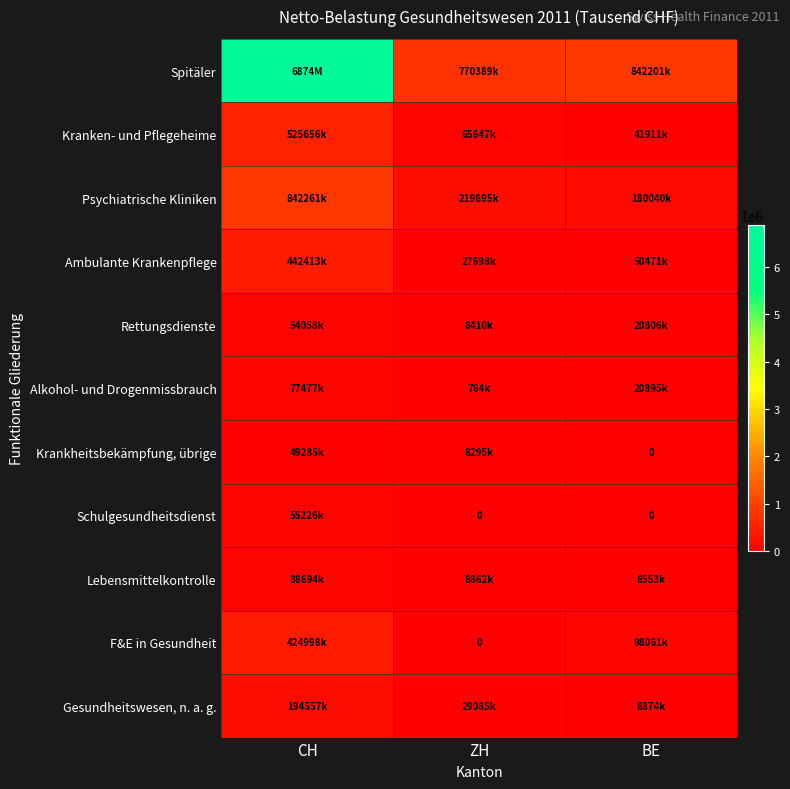

Where does the Psychiatrische Kliniken series first go above 219895?

CH